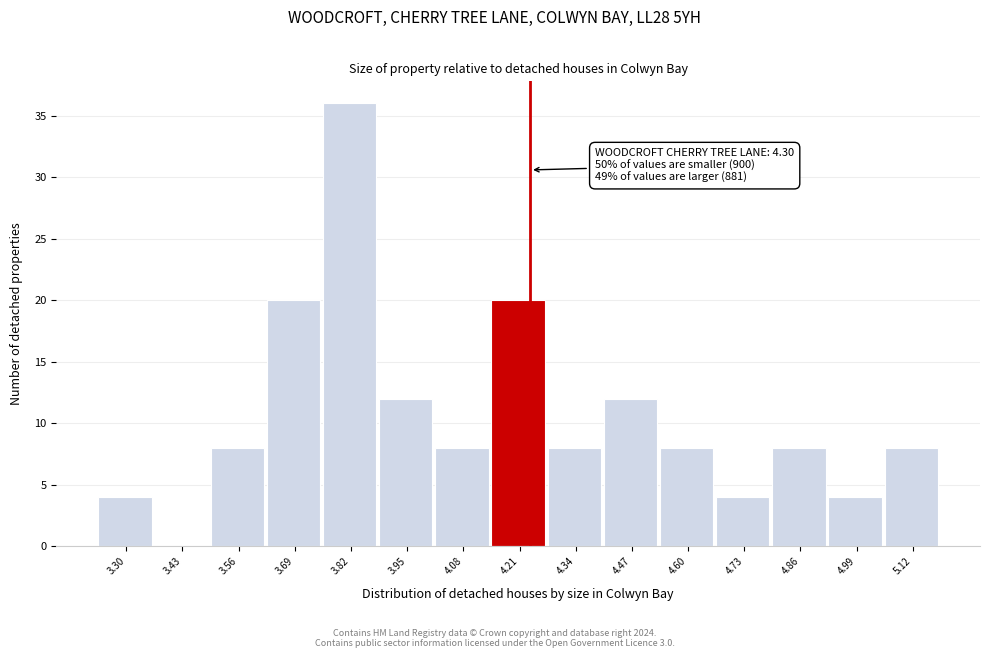

Reading left to right, list all the values displayed in this chart.

3.30=4	3.43=0	3.56=8	3.69=20	3.82=36	3.95=12	4.08=8	4.21=20	4.34=8	4.47=12	4.60=8	4.73=4	4.86=8	4.99=4	5.12=8